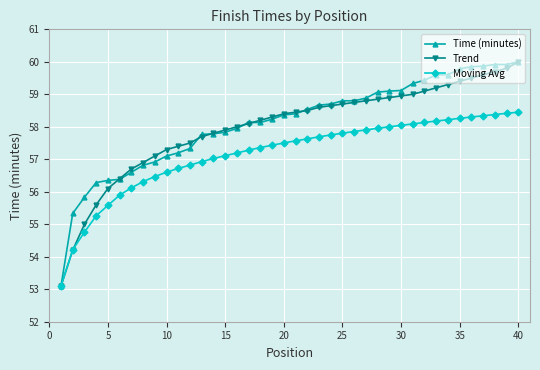

What is the lowest value of the Trend series?

53.1